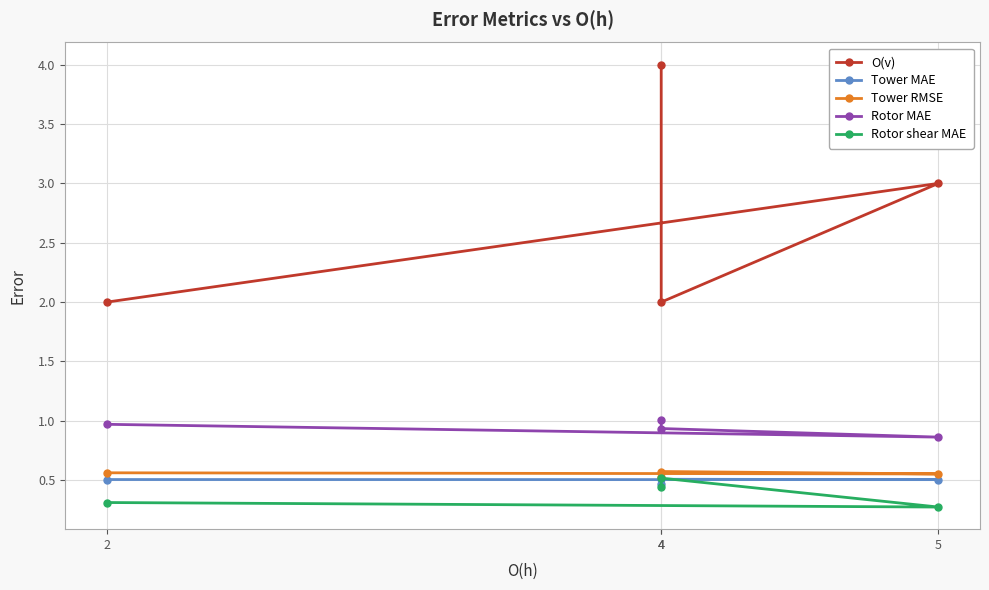

What is the minimum value for Rotor MAE?

0.9